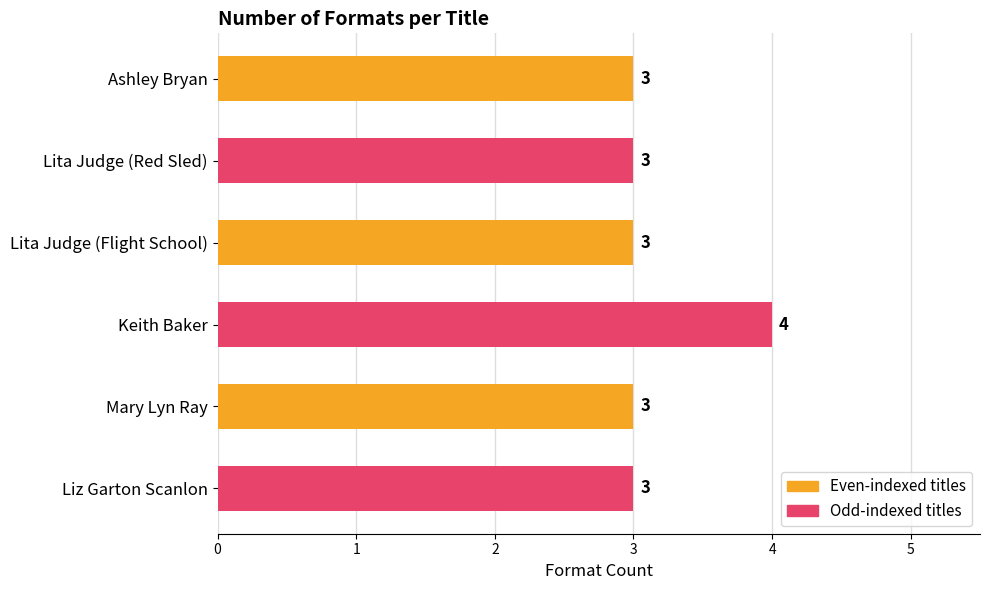

What is the smallest value displayed?

3